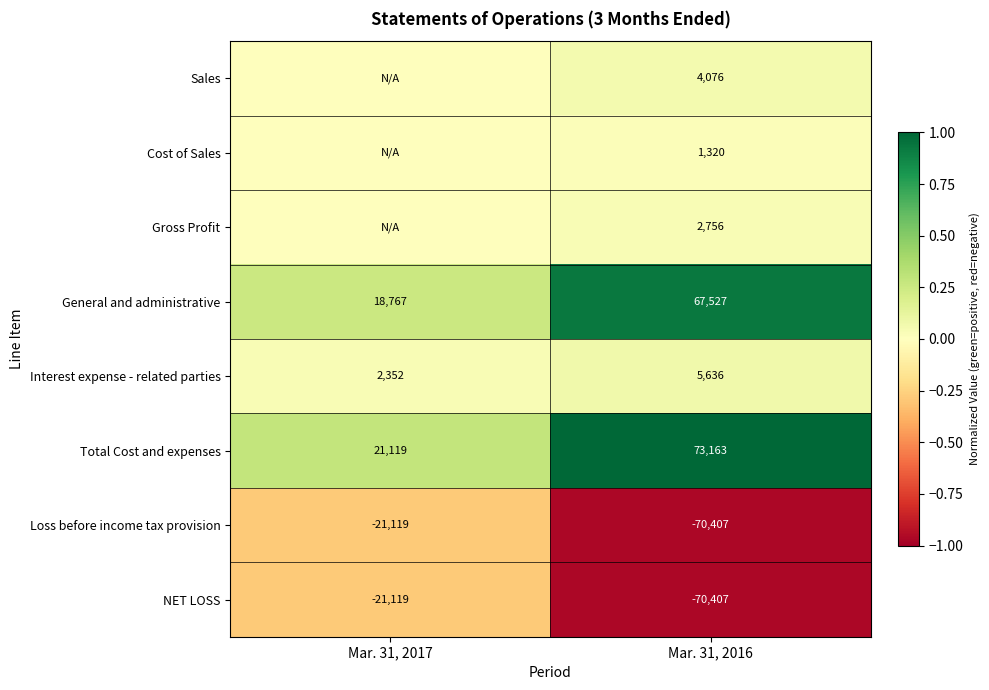

What is the difference between the General and administrative values at Mar. 31, 2017 and Mar. 31, 2016?

48760